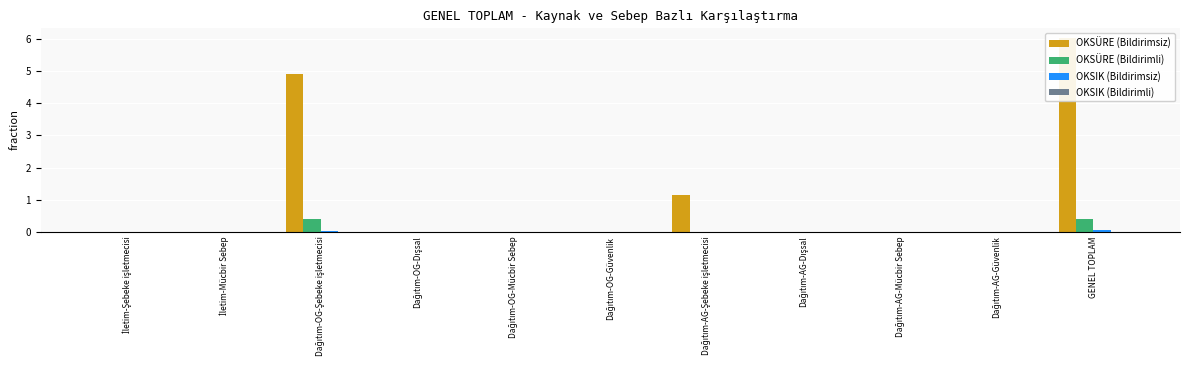

At Dağıtım-OG-Güvenlik, list the series in order from largest to smallest.

OKSÜRE (Bildirimsiz), OKSÜRE (Bildirimli), OKSIK (Bildirimsiz), OKSIK (Bildirimli)